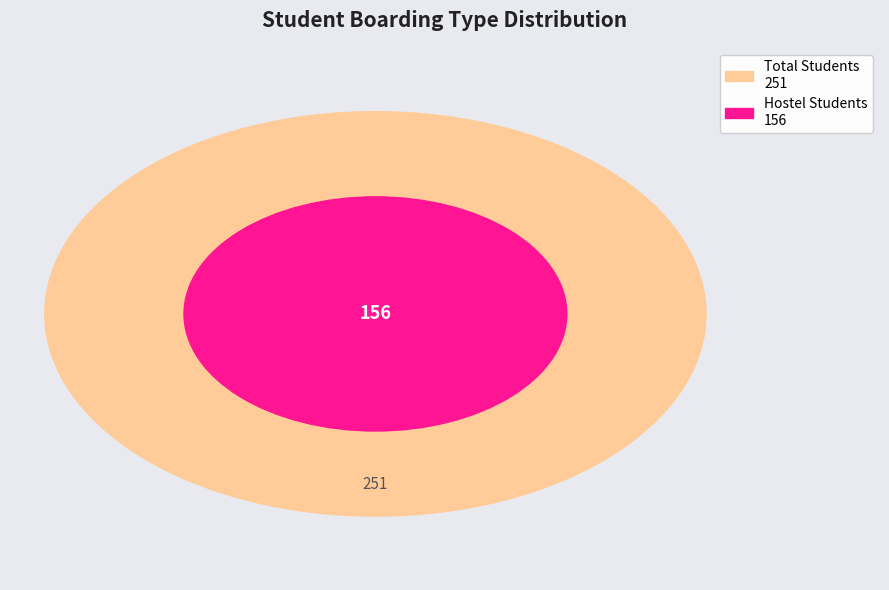

Between Day Boarding and Hostel, which is larger?

Hostel